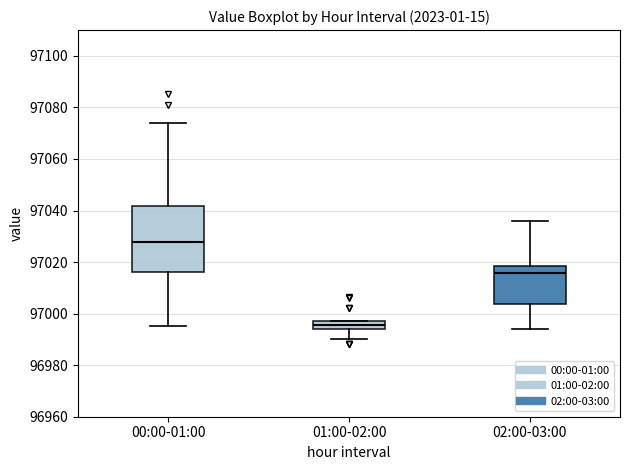

Which box has the highest median line?

00:00-01:00